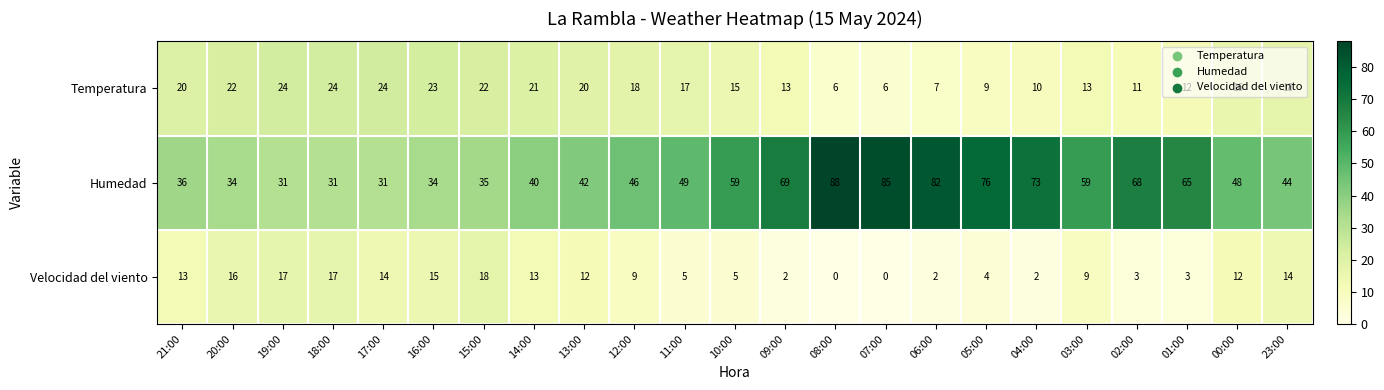

Which series has the largest total across all categories?

Humedad